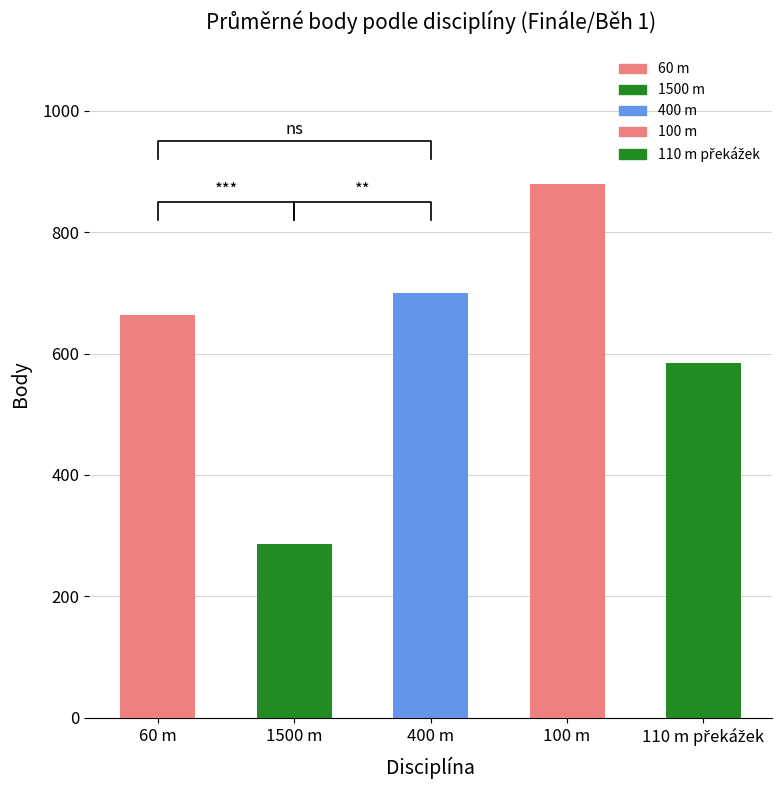

Reading left to right, list all the values displayed in this chart.

60 m=663	1500 m=287	400 m=700	100 m=879	110 m překážek=584